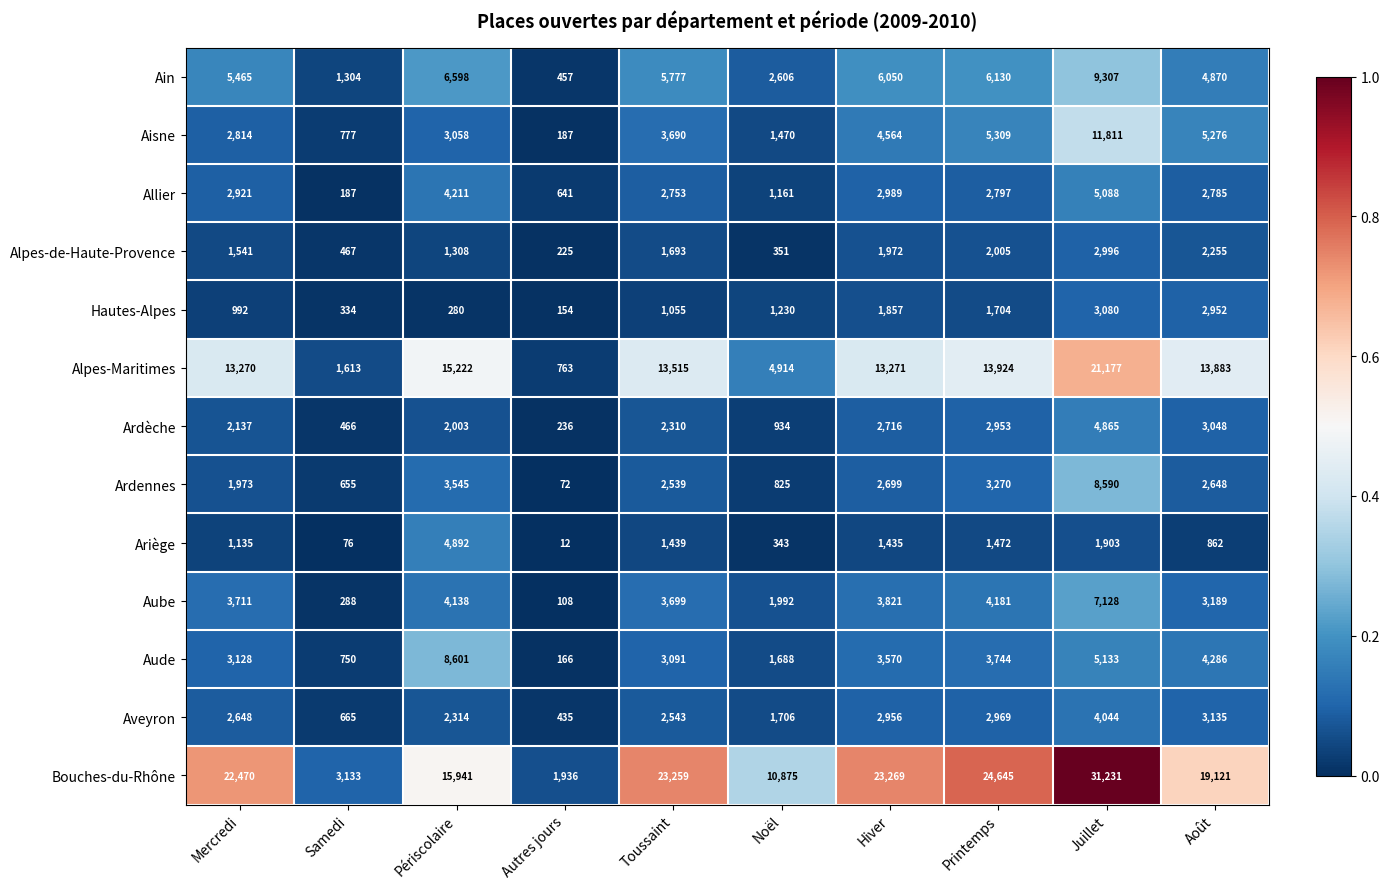

What is the difference between the Ardennes values at Autres jours and Hiver?

2627